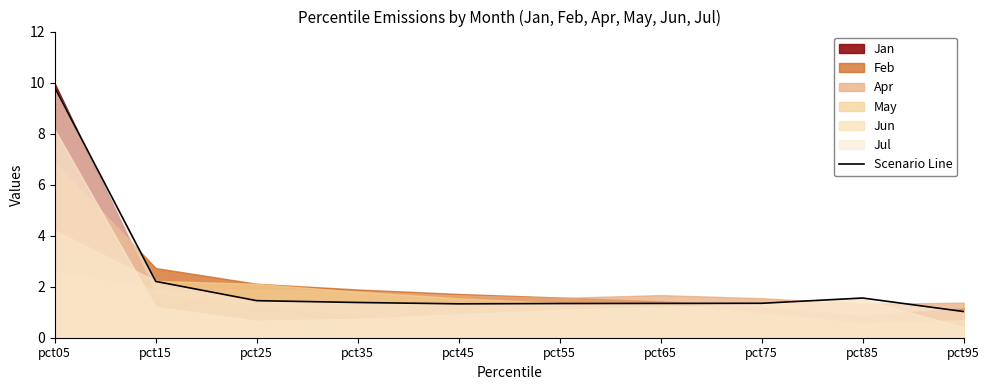

Does the chart display data point markers on the line(s)?

No